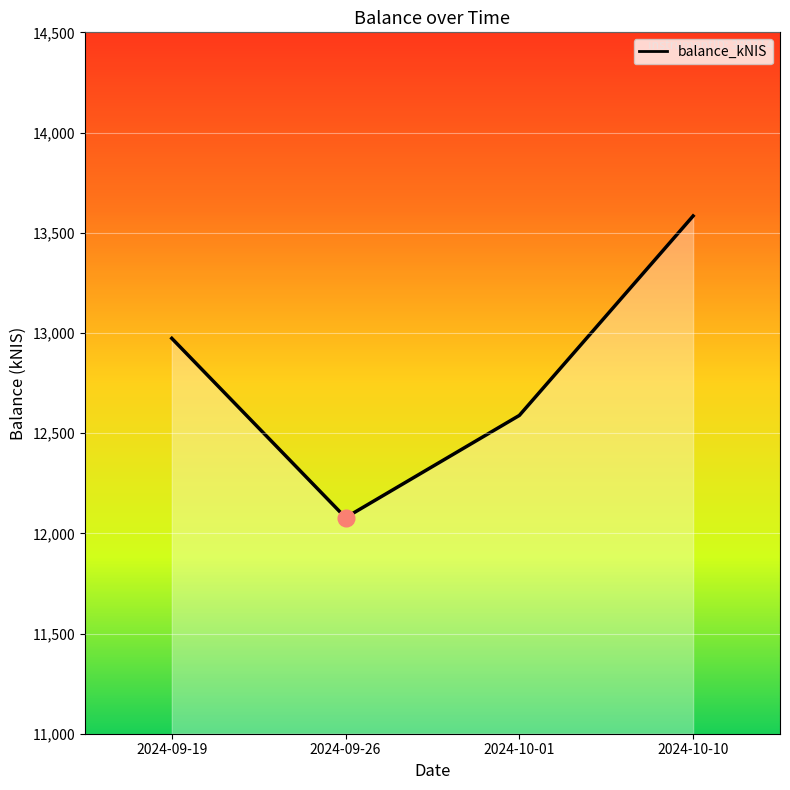

What is the difference between the values at 2024-10-01 and 2024-09-19?

384.6